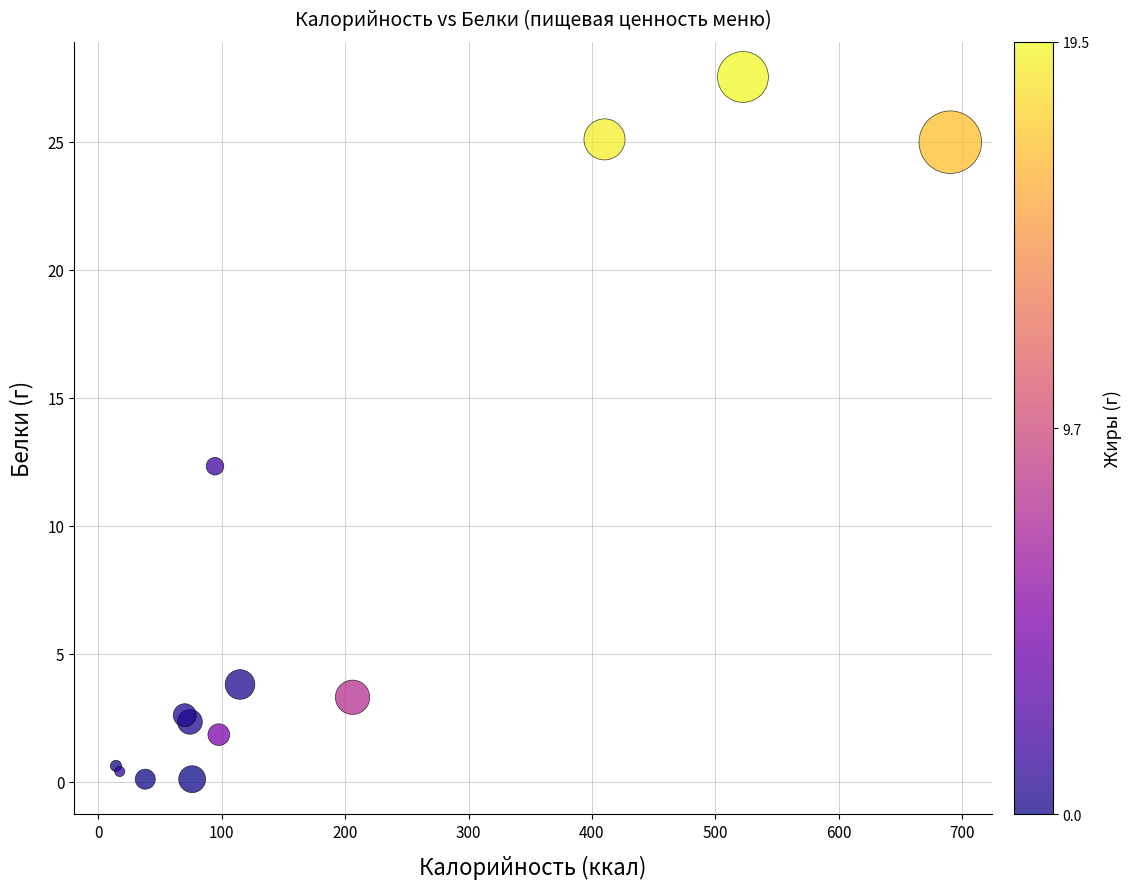

What Y value in the scatter plot is closest to 13?

12.3